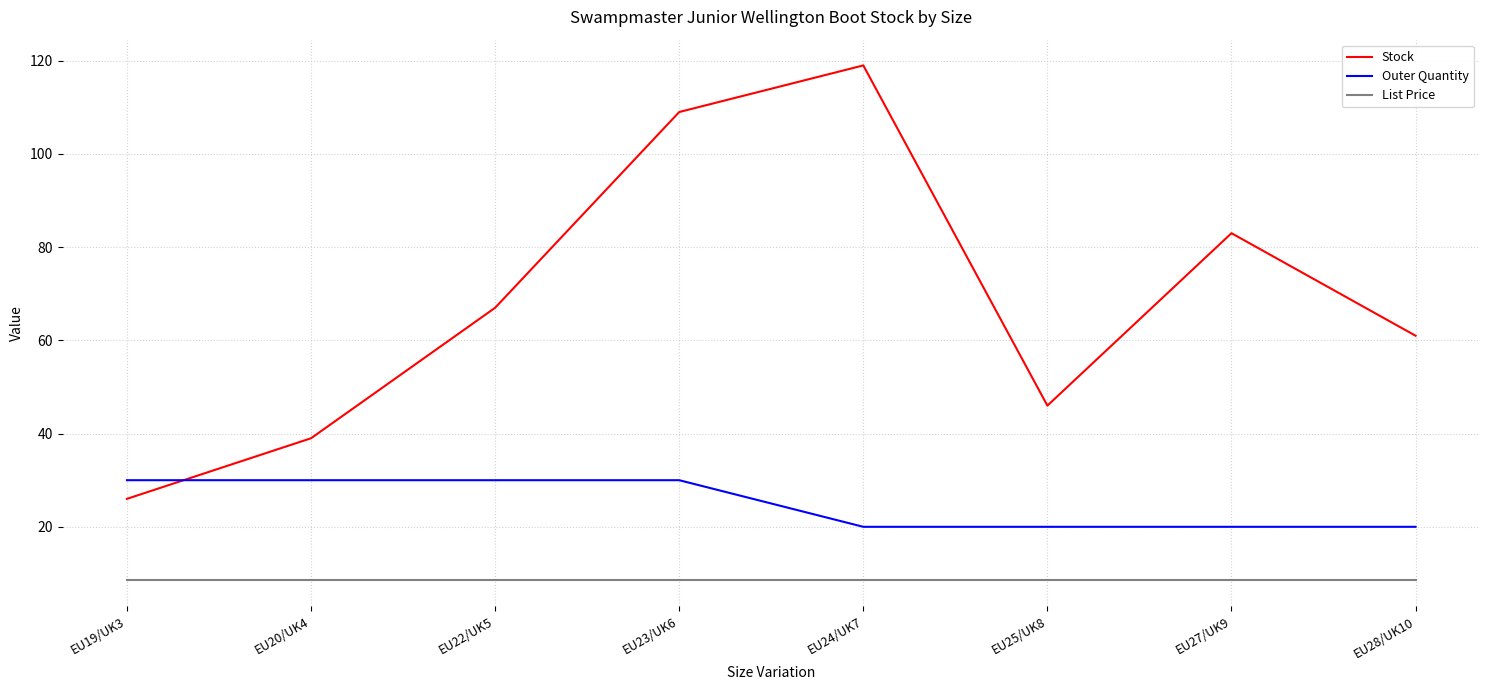

What is the average value of the Outer Quantity series?

25.0